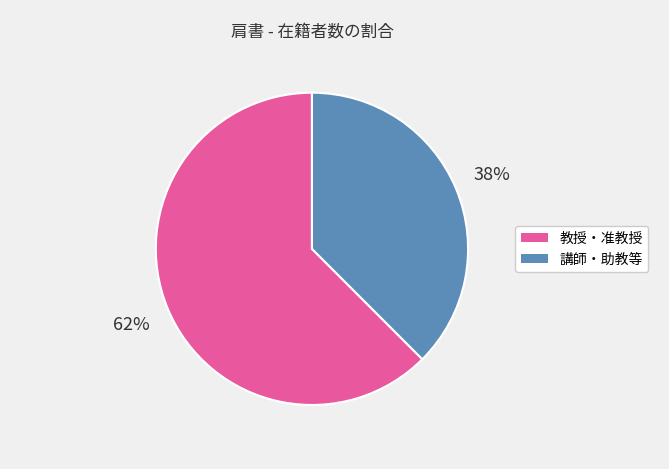

To the nearest percent, what is the average slice percentage?

50%